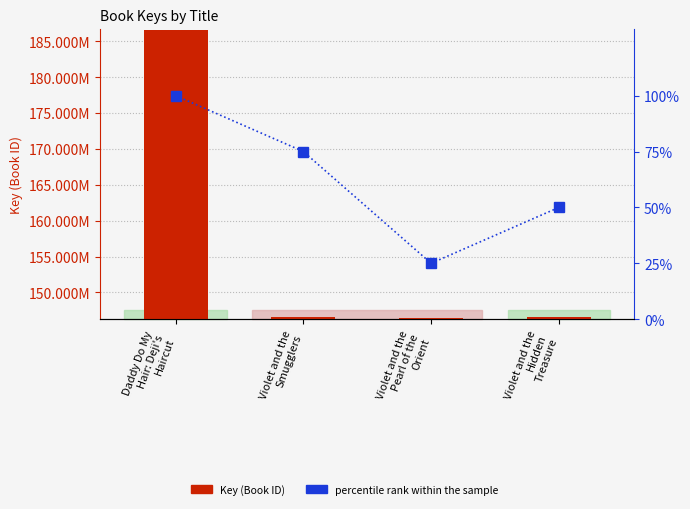

What are all the series names shown in the legend?

Key (Book ID), percentile rank within the sample